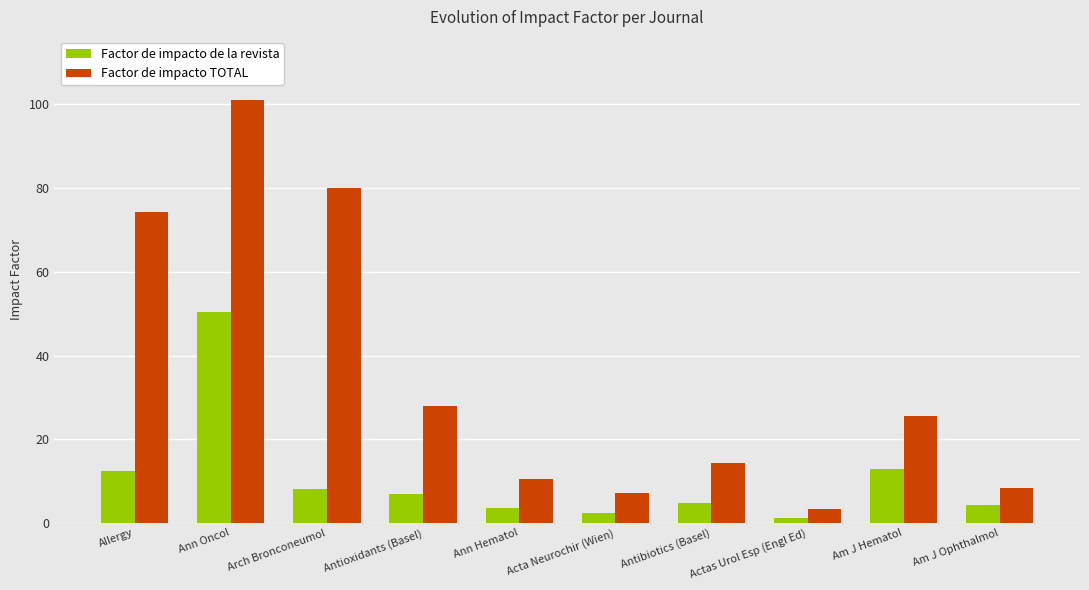

At how many categories does at least one series exceed 64?

3